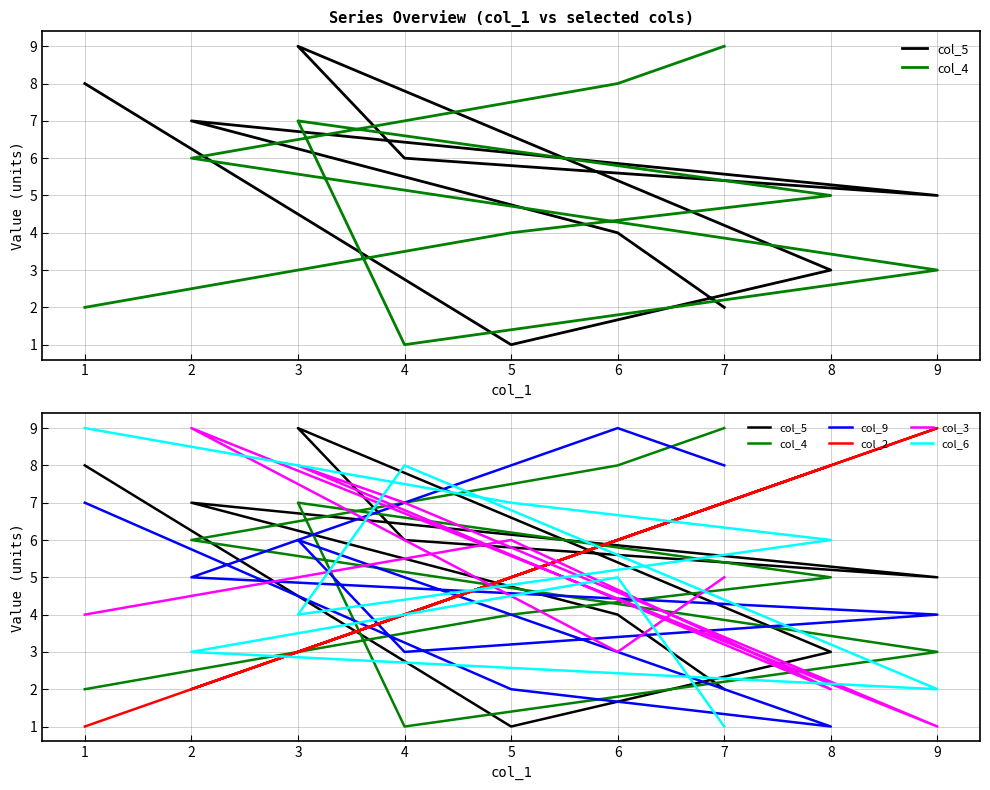

Does the chart display data point markers on the line(s)?

No